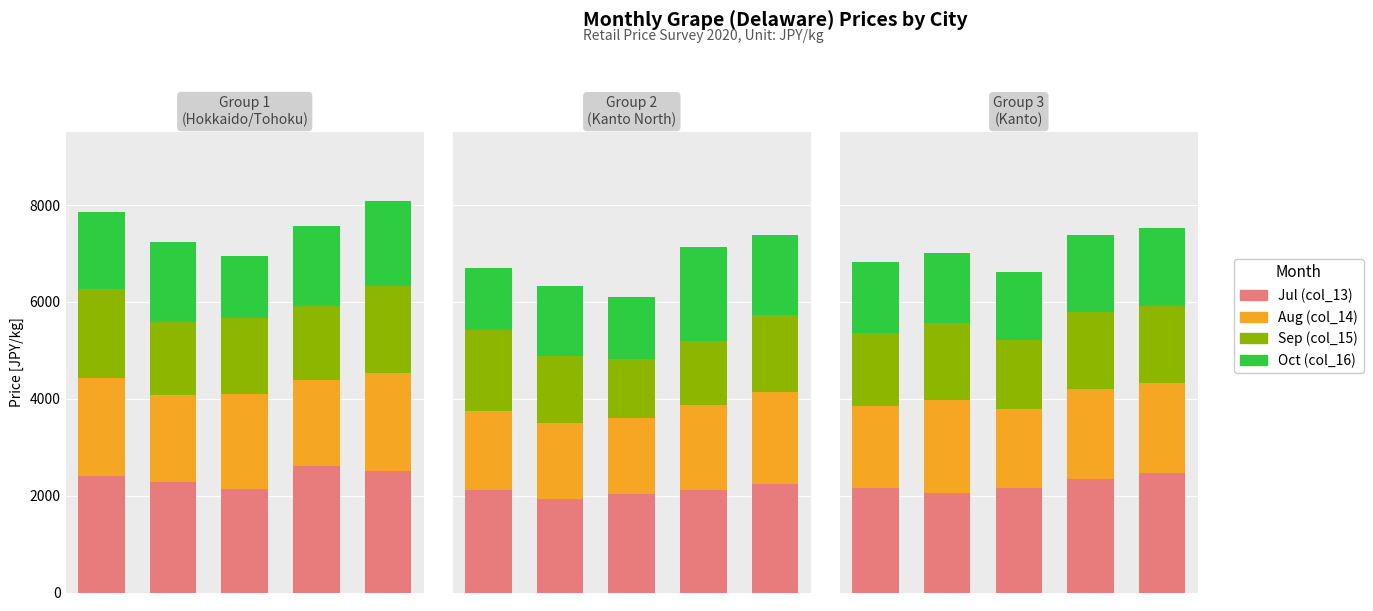

What are all the series names shown in the legend?

Jul (col_13), Aug (col_14), Sep (col_15), Oct (col_16)